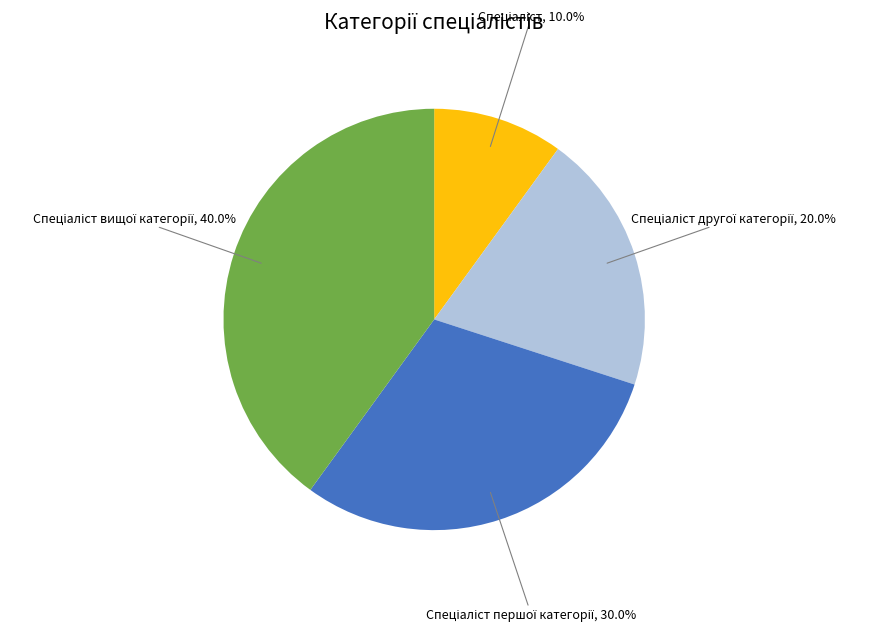

How many segments does this pie chart have?

4